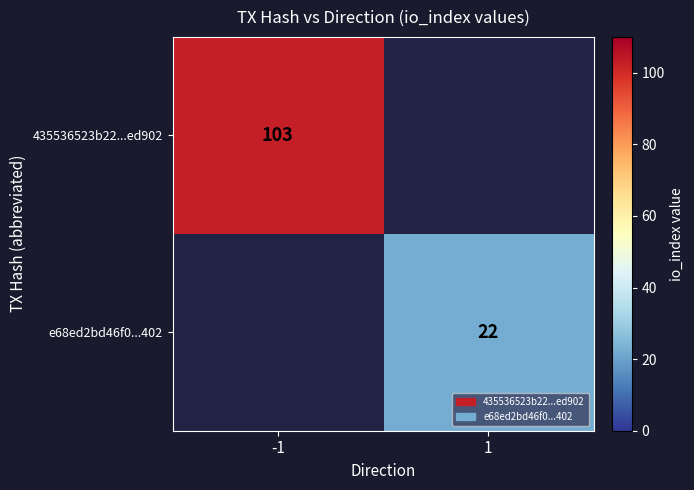

At how many categories does at least one series exceed 67?

1